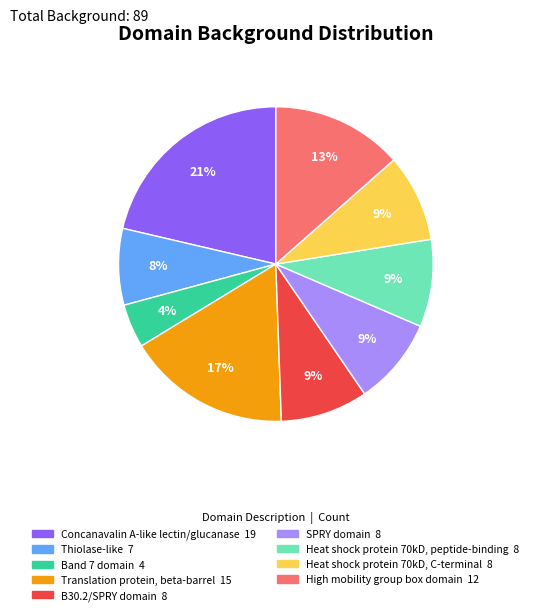

What is the ratio of the value at SPRY domain to the value at Concanavalin A-like lectin/glucanase?

0.4